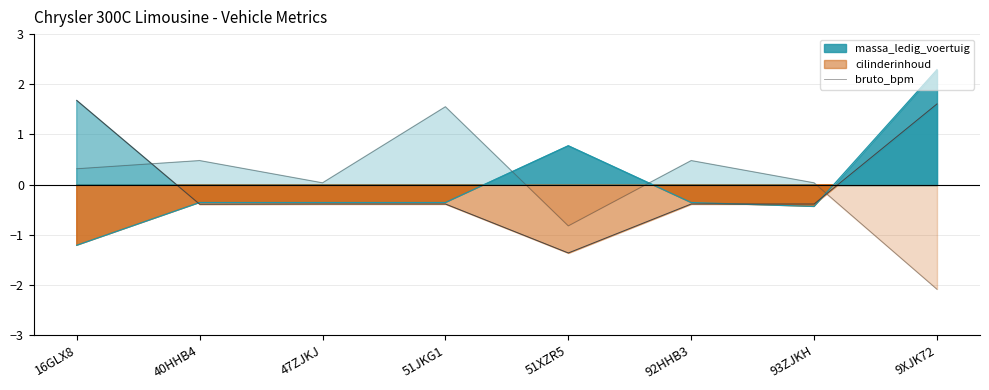

What is the highest value of the bruto_bpm series?

1.6